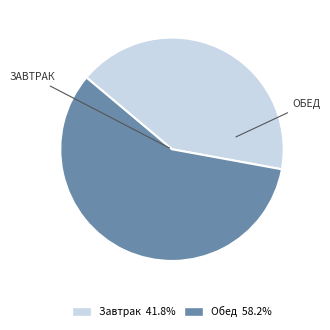

Do Завтрак and Обед together represent more than half of the pie?

Yes